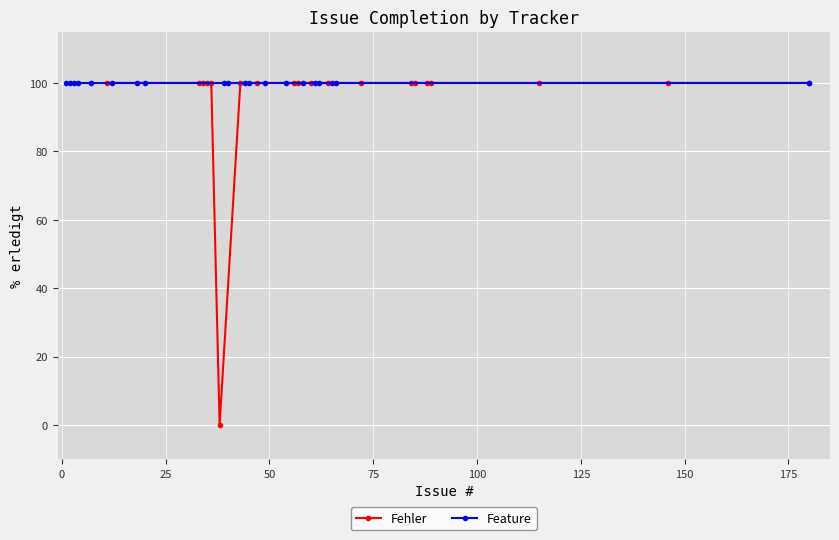

What is the value of the Fehler point at the 16th from the left?

100